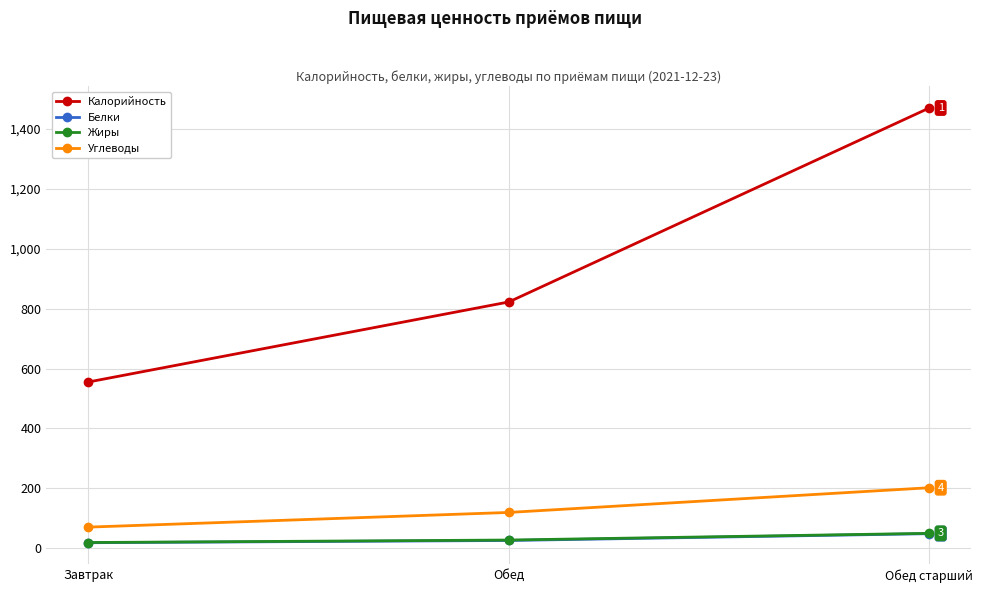

Is it true that Углеводы equals 119.9 at Обед?

True